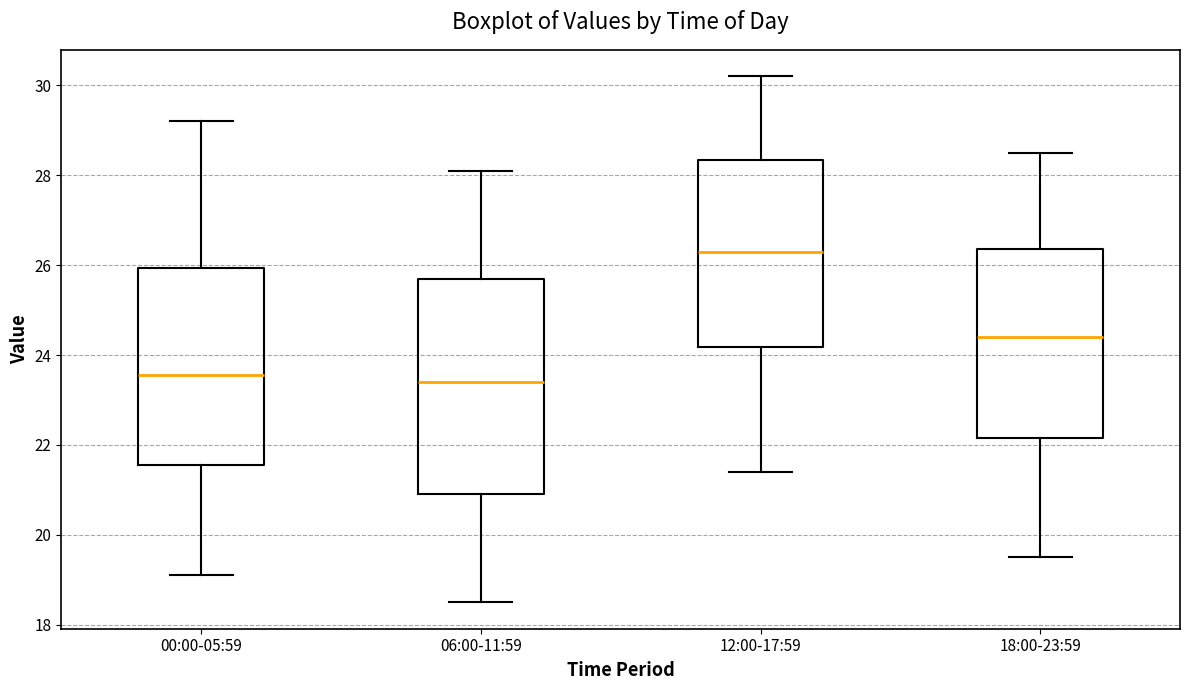

Reading left to right, transcribe this box plot: for each box, give where its median line is, the range the box spans, and where its two whiskers end, as read against the y-axis. The values are not printed on the chart, so give them approximately, as read against the axis.

00:00-05:59: median 23.6, box 21.6 to 26.0, whiskers 19.2 to 29.2
06:00-11:59: median 23.4, box 21.0 to 25.8, whiskers 18.6 to 28.2
12:00-17:59: median 26.4, box 24.2 to 28.4, whiskers 21.4 to 30.2
18:00-23:59: median 24.4, box 22.2 to 26.4, whiskers 19.6 to 28.6